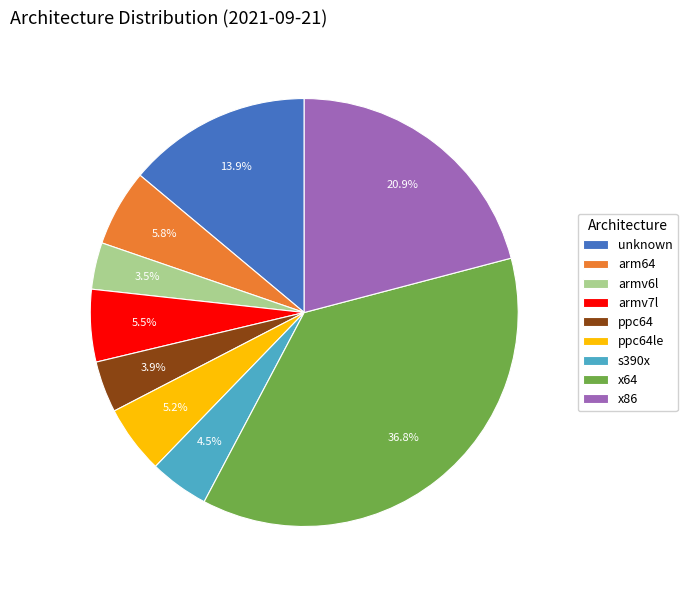

To the nearest percent, what portion does x64 represent?

37%